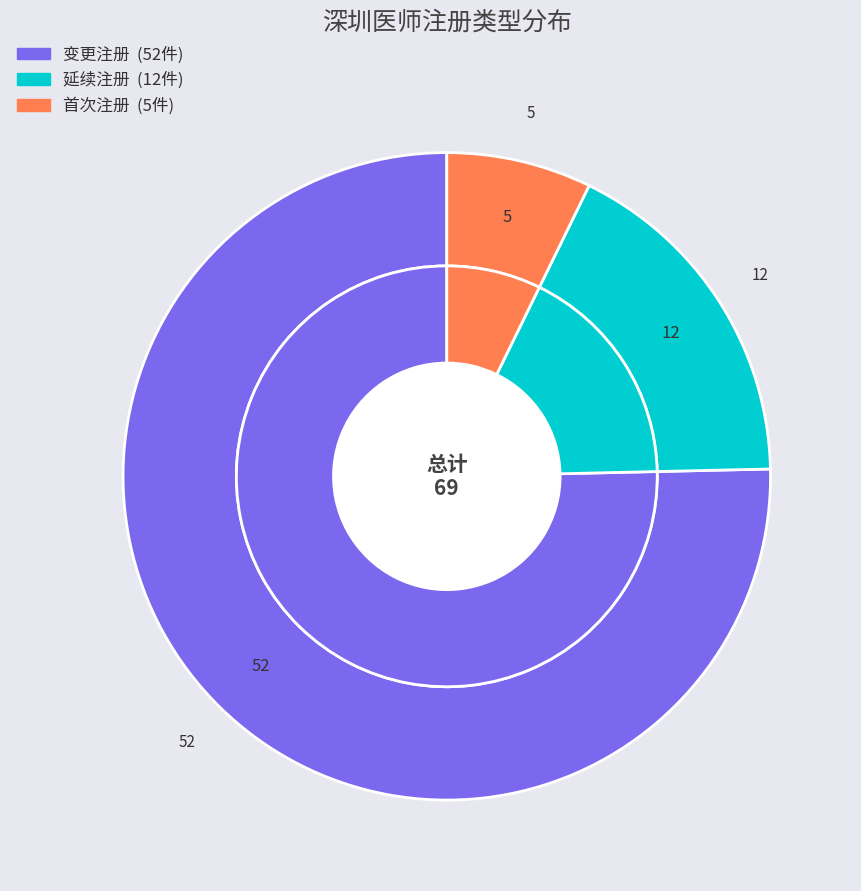

Is there a majority slice in this chart?

Yes